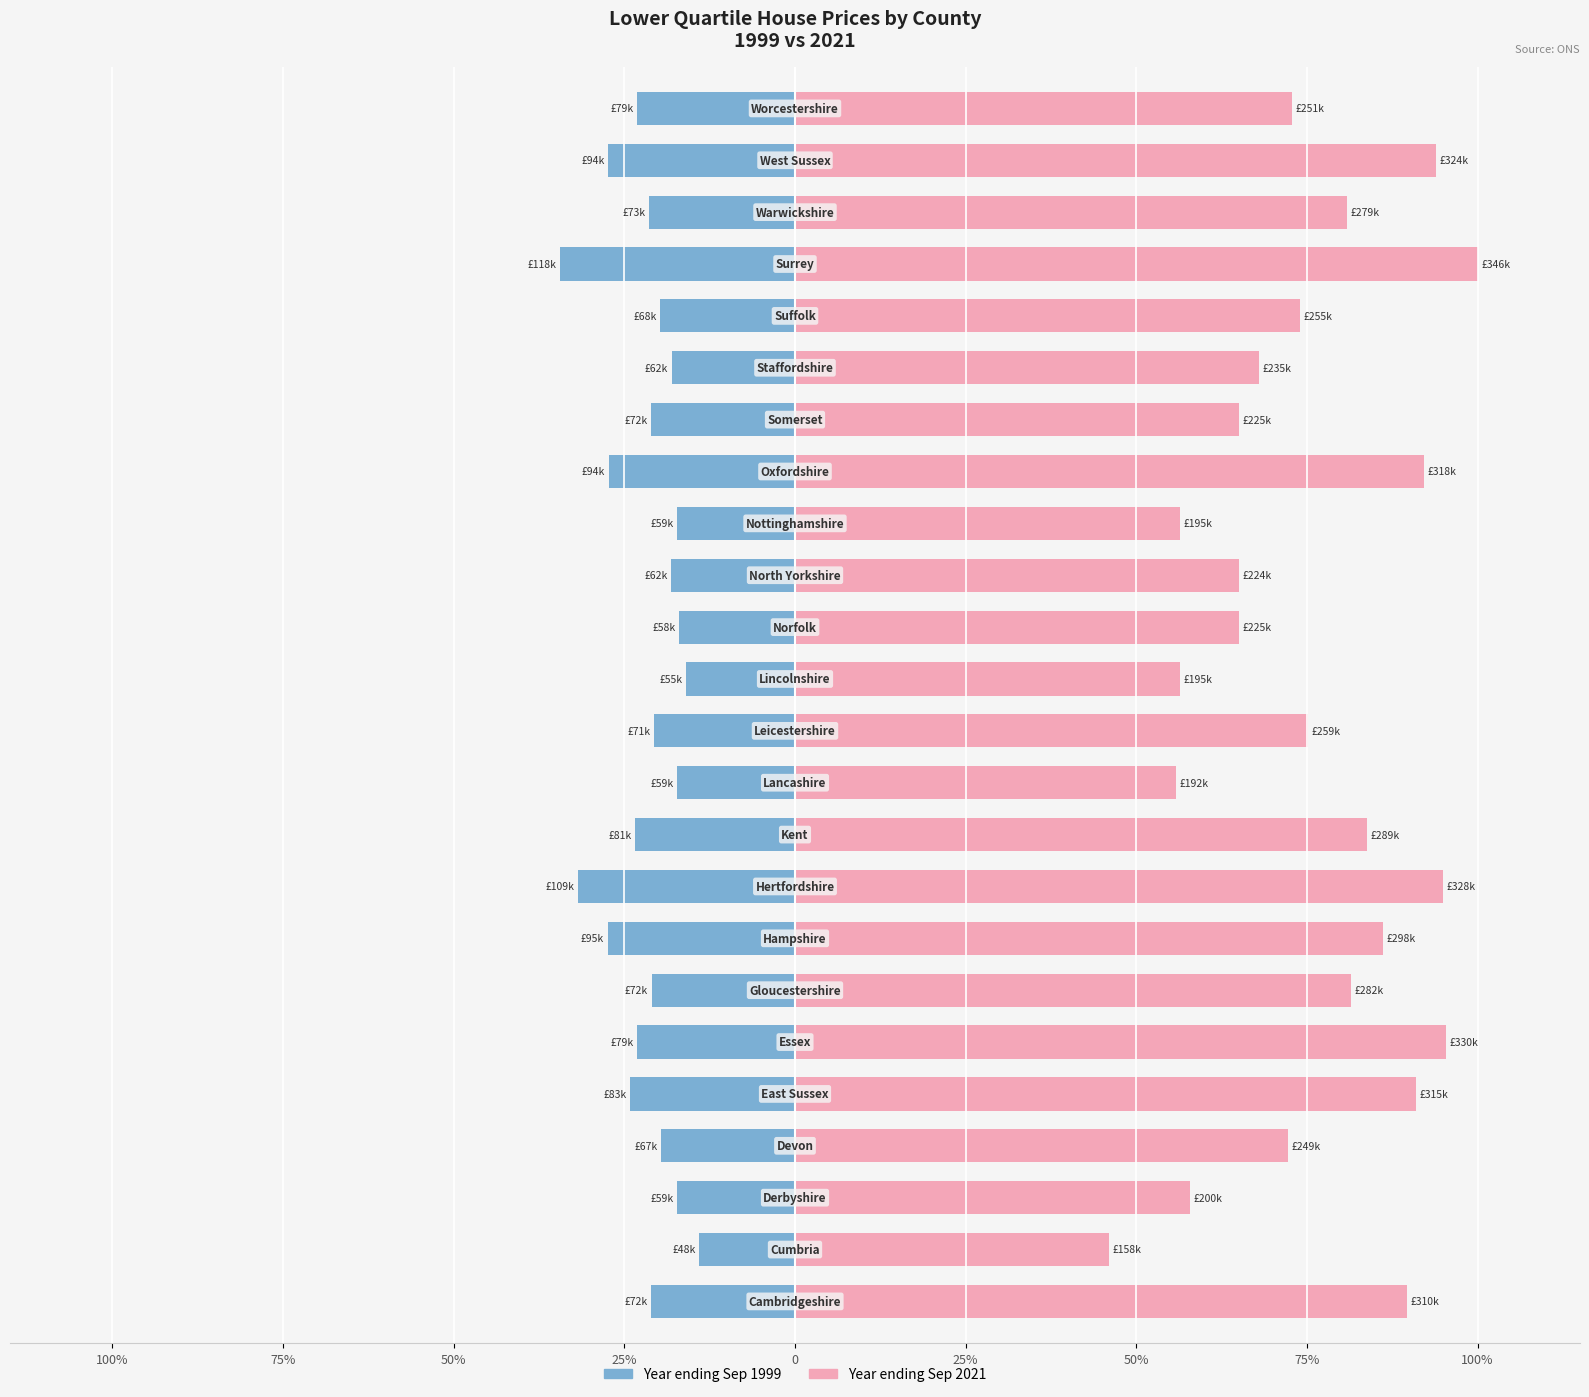

Reading right to left, what are all the values shown in this chart?

Year ending Sep 1999: -23.1	-27.4	-21.4	-34.4	-19.8	-18.1	-21.1	-27.3	-17.3	-18.2	-17.0	-16.0	-20.7	-17.2	-23.4	-31.8	-27.5	-21.0	-23.1	-24.1	-19.6	-17.3	-14.1	-21.1
Year ending Sep 2021: 72.8	93.9	80.9	100.0	73.9	67.9	65.0	92.1	56.4	65.0	65.0	56.4	75.1	55.8	83.7	94.9	86.1	81.5	95.4	91.0	72.2	57.8	46.0	89.6